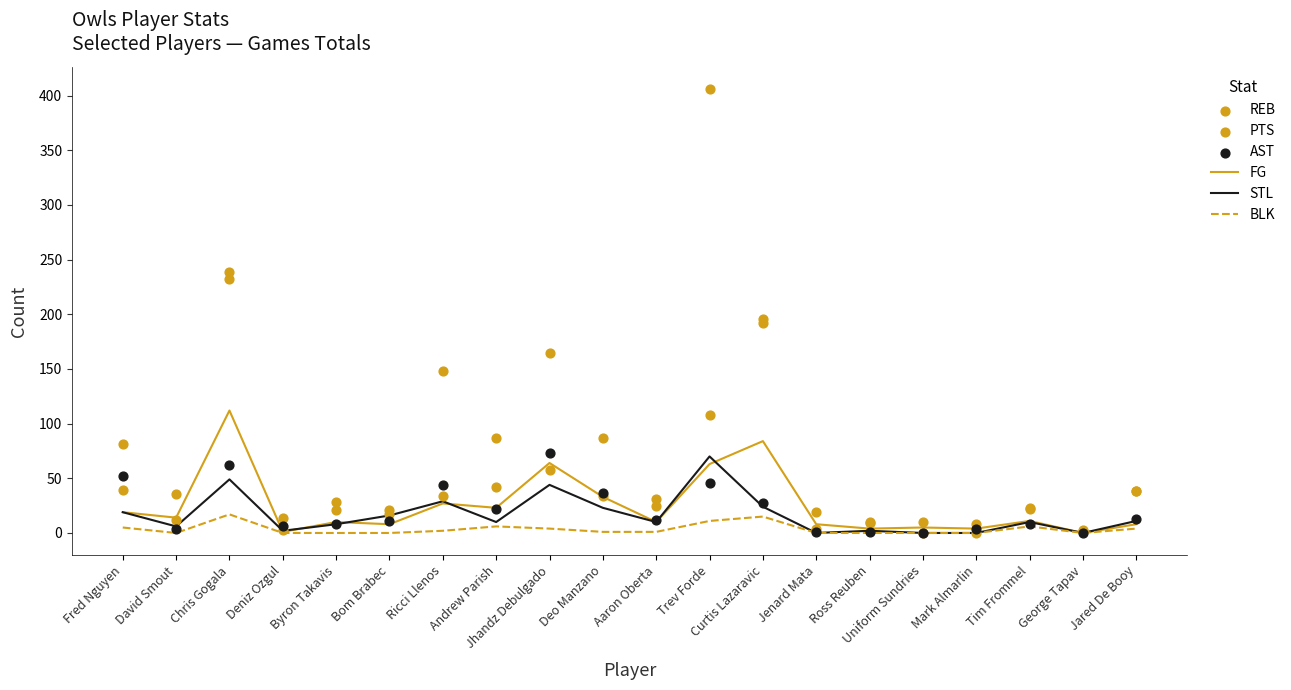

Which series has the largest Y range (max minus min)?

PTS